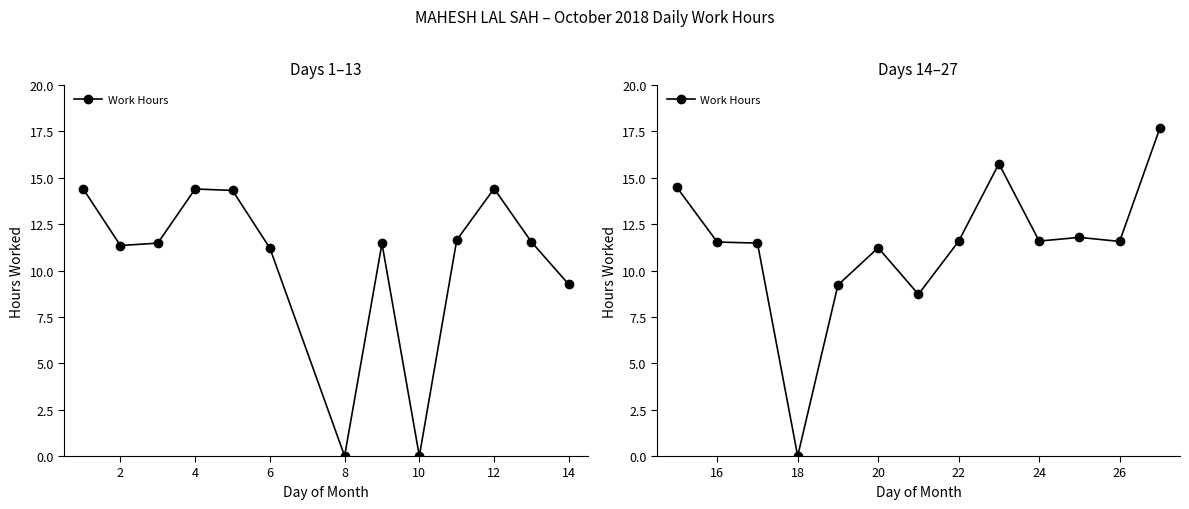

True or false: the data shows 20.1 at 4.

False